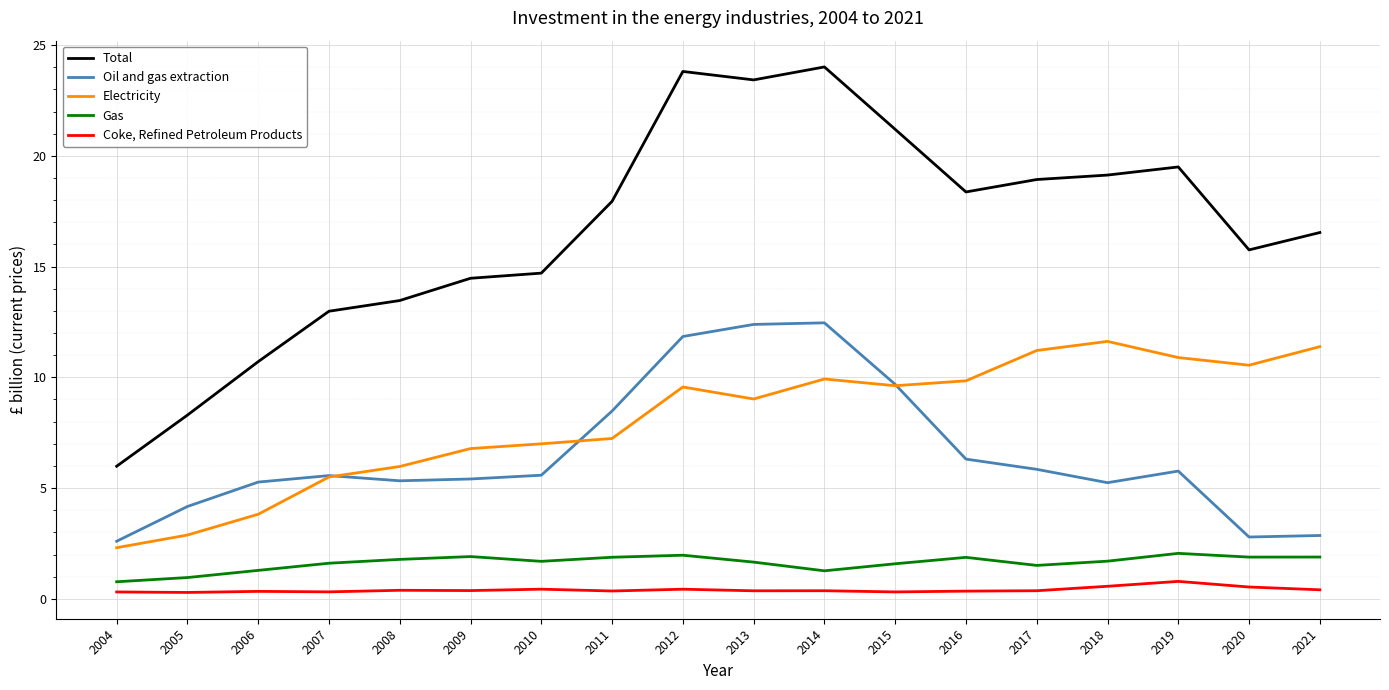

Count the number of categories in the chart.

18